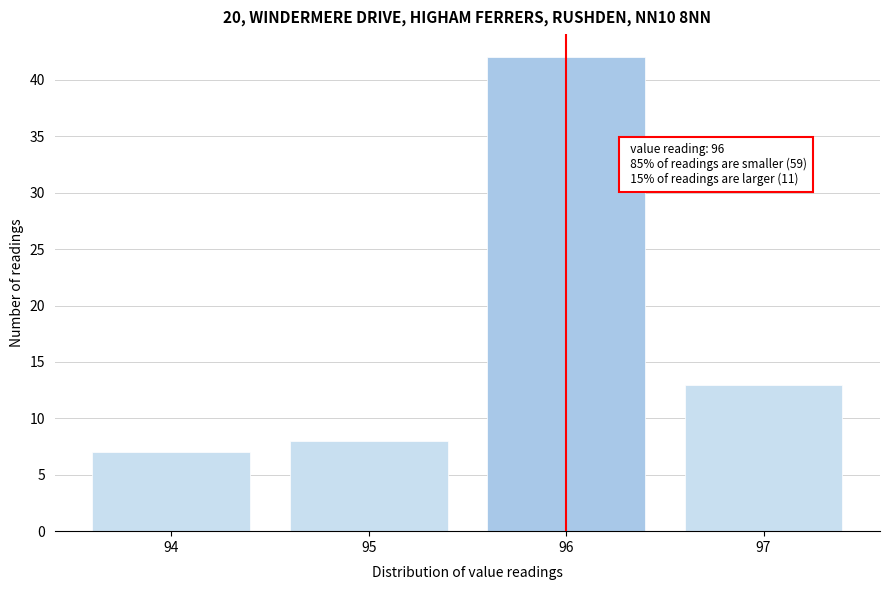

Over which range of the x-axis is the bar tallest?

95.5 to 96.5